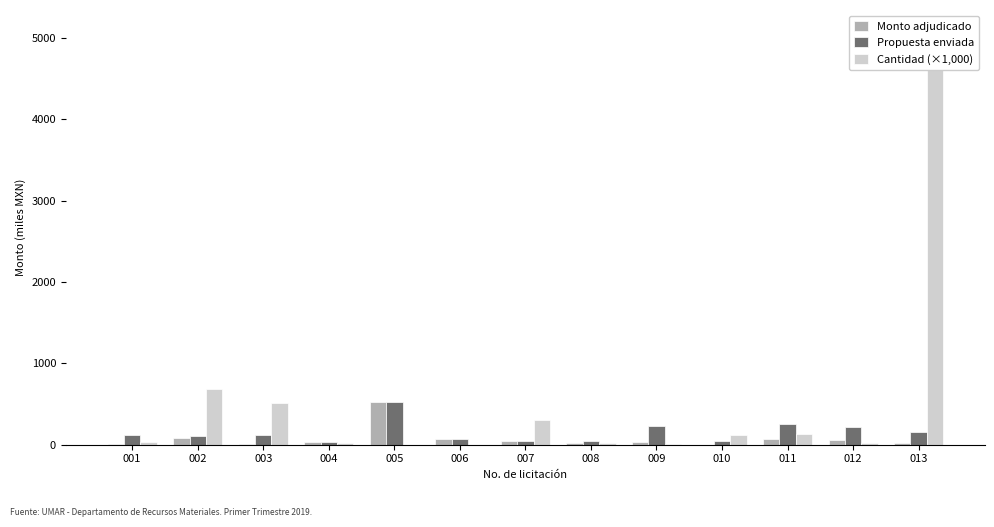

Reading left to right, what are all the values shown in this chart?

Monto adjudicado: 8.9	78.9	12.9	34.2	529.0	68.3	45.6	24.5	33.8	1.3	75.3	55.0	15.8
Propuesta enviada: 114.8	111.7	118.3	34.2	529.0	68.3	45.6	41.3	224.3	46.2	255.1	218.3	159.7
Cantidad (×1,000): 30.0	689.0	509.0	24.0	1.0	1.0	309.0	22.0	11.0	122.0	131.0	27.0	5090.0